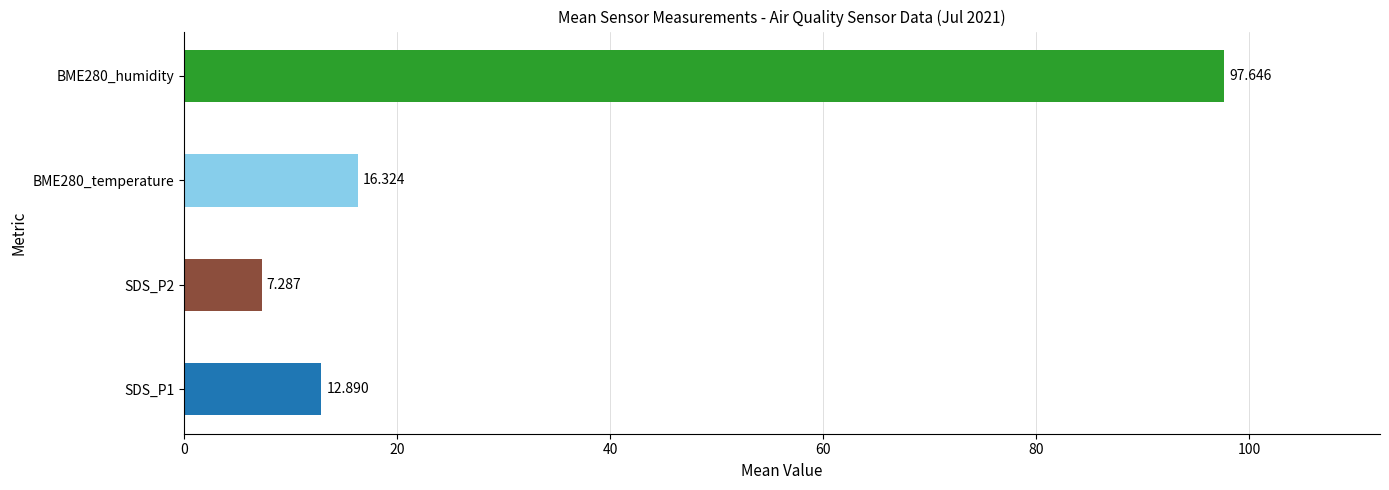

Which series changed the most between 10 and 14?

BME280_humidity